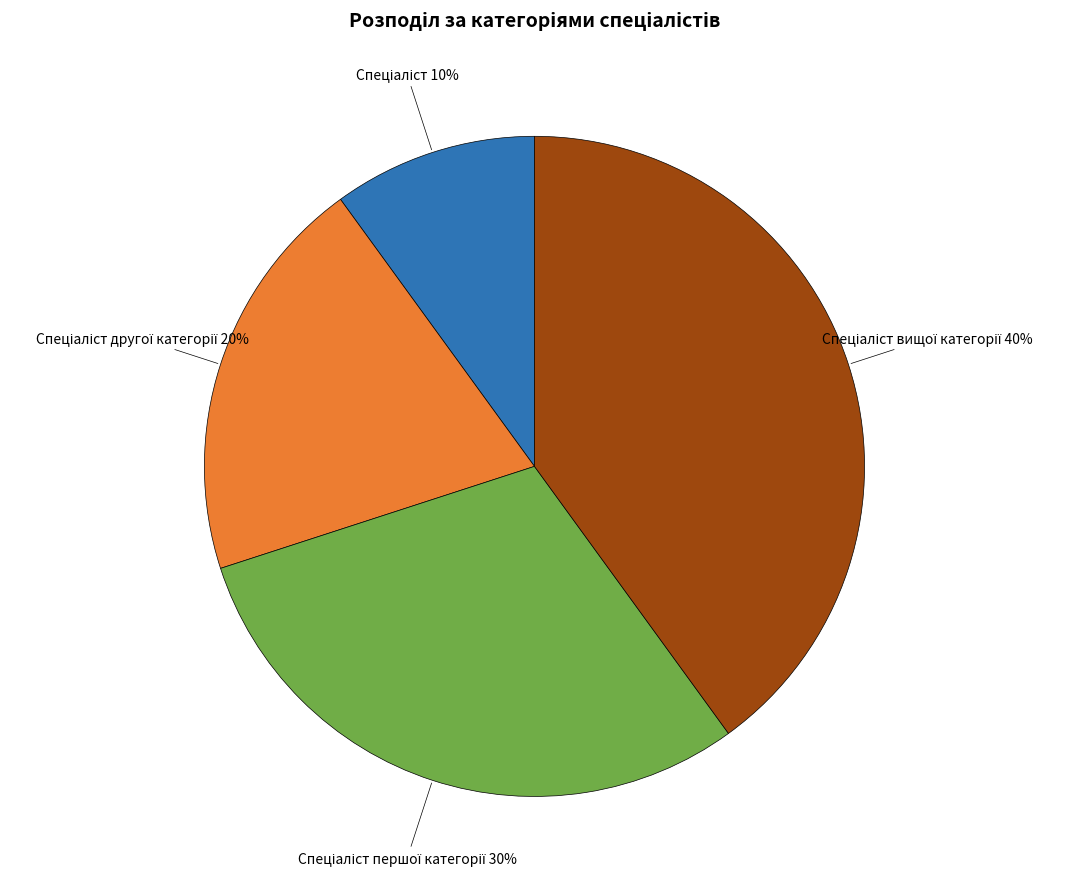

To the nearest percent, what is the difference between the largest and smallest slice percentages?

30%